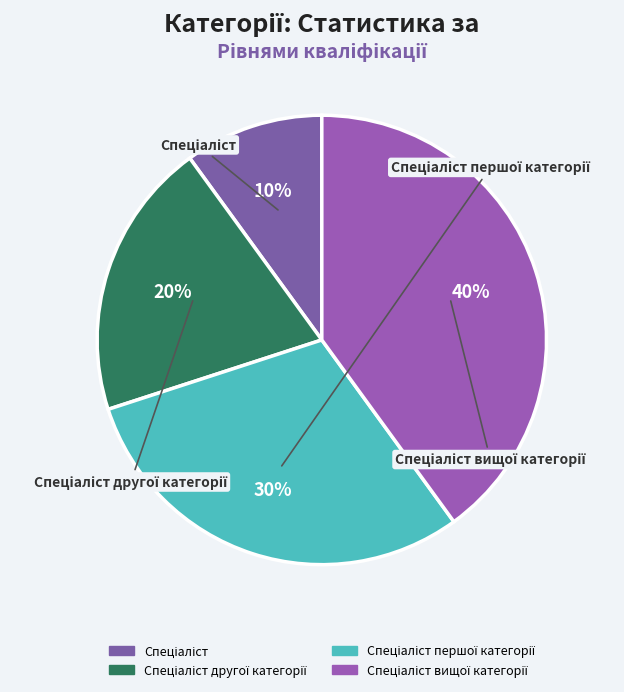

Count the number of slices in the pie.

4